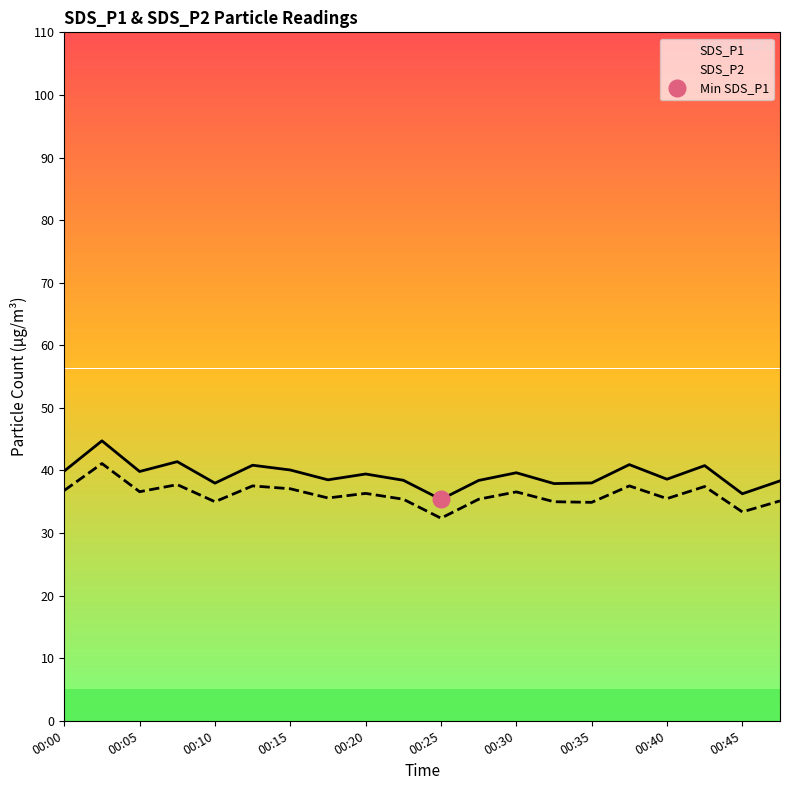

Does the chart display data point markers on the line(s)?

No